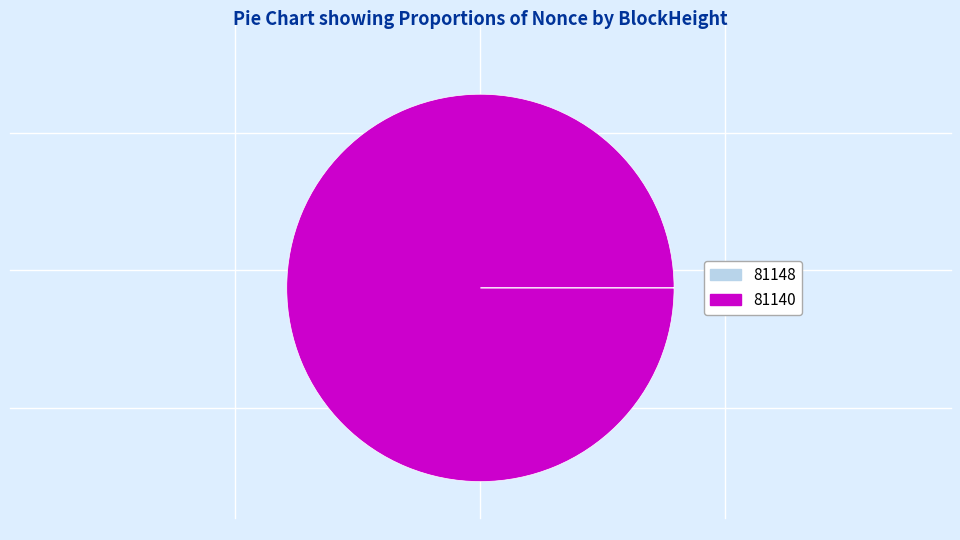

The 81140 slice represents 100% of the pie. True or false?

True